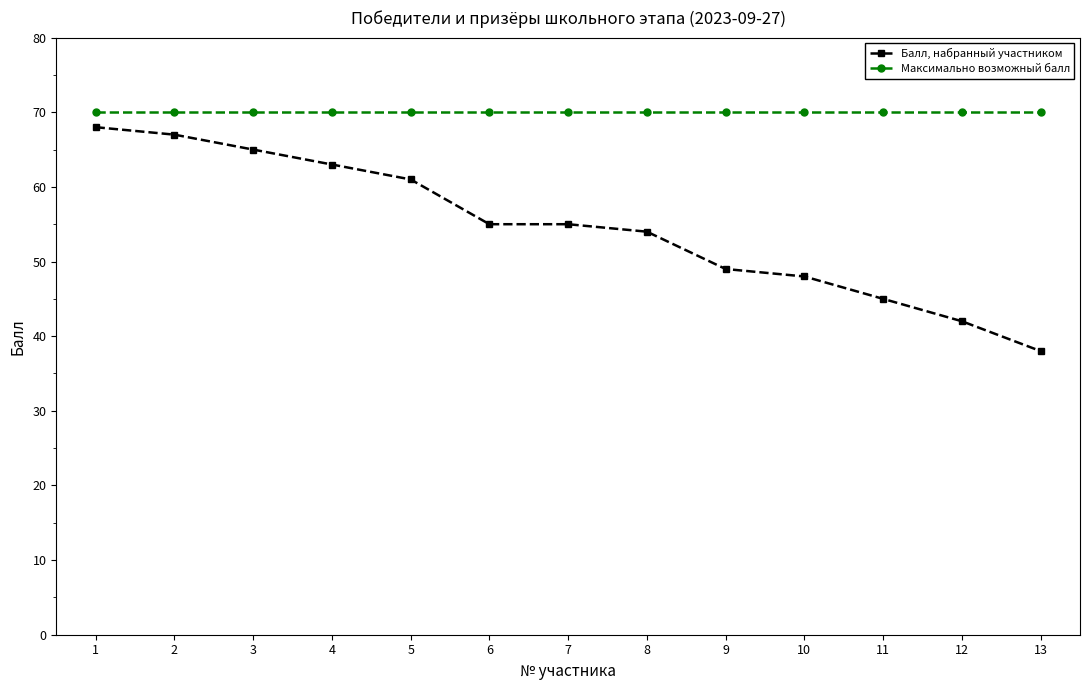

What are all the series names shown in the legend?

Балл, набранный участником, Максимально возможный балл